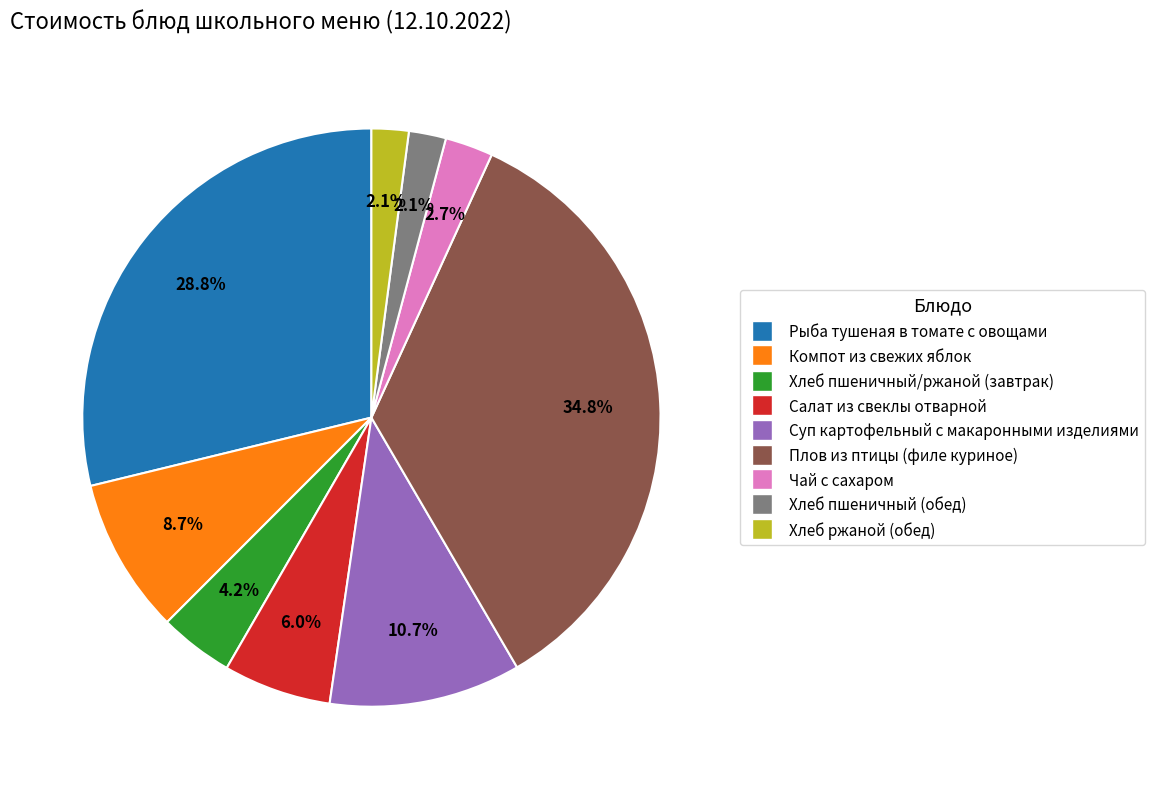

How many slices are in this pie chart?

9